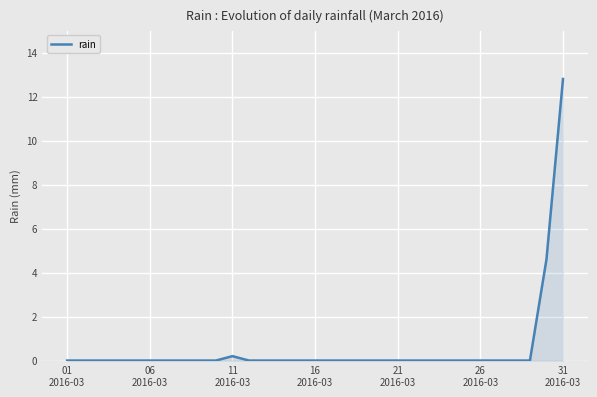

What is the maximum value shown in the chart?

12.8